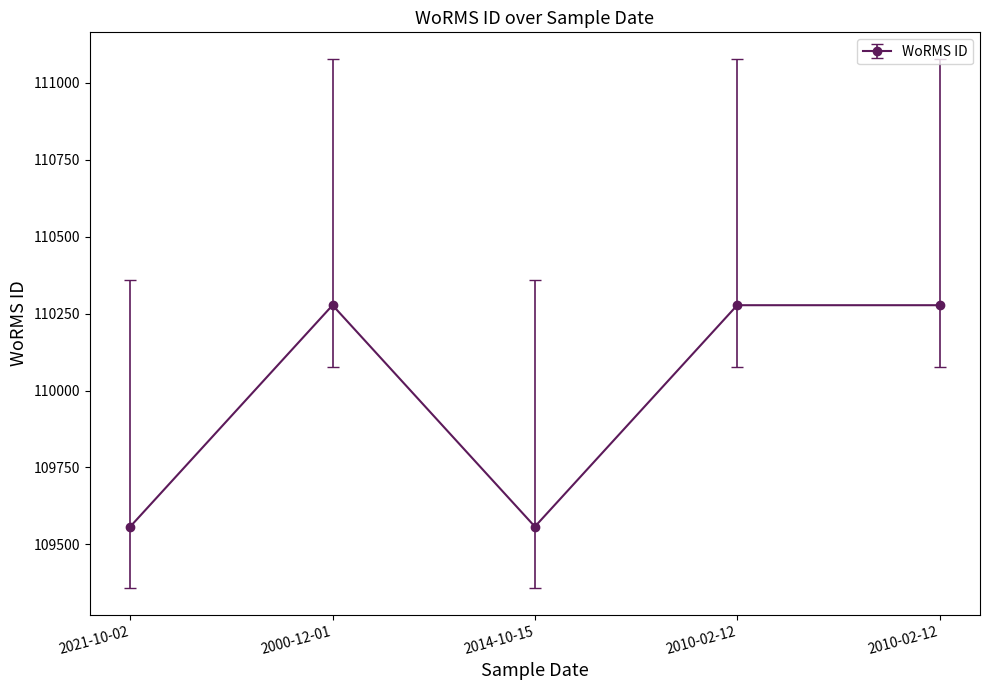

Reading left to right, extract all data points from this chart.

2021-10-02=109558	2000-12-01=110277	2014-10-15=109558	2010-02-12=110277	2010-02-12=110277